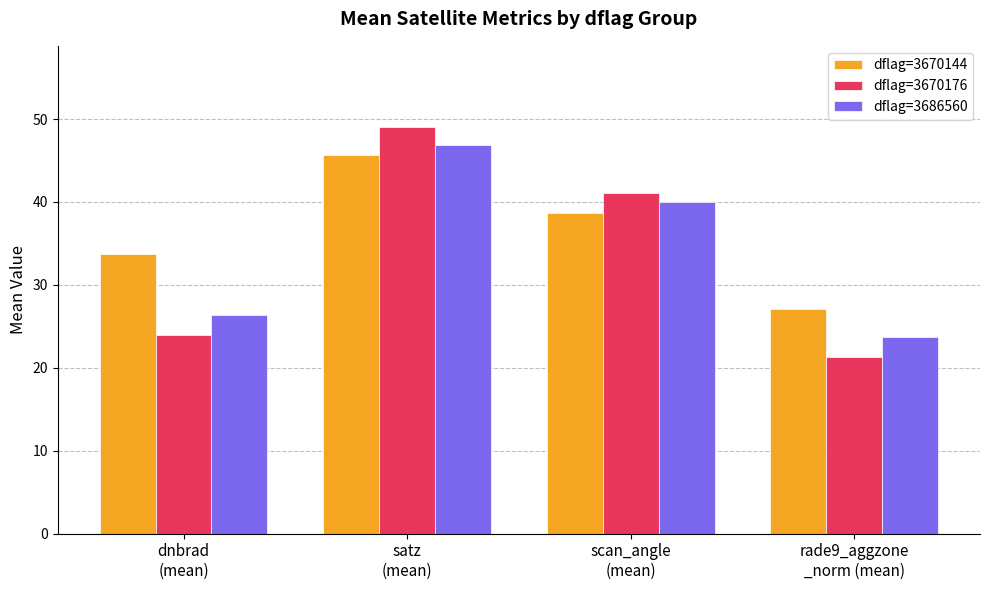

What is the difference between the maximum and minimum values in the dflag=3686560 series?

23.1